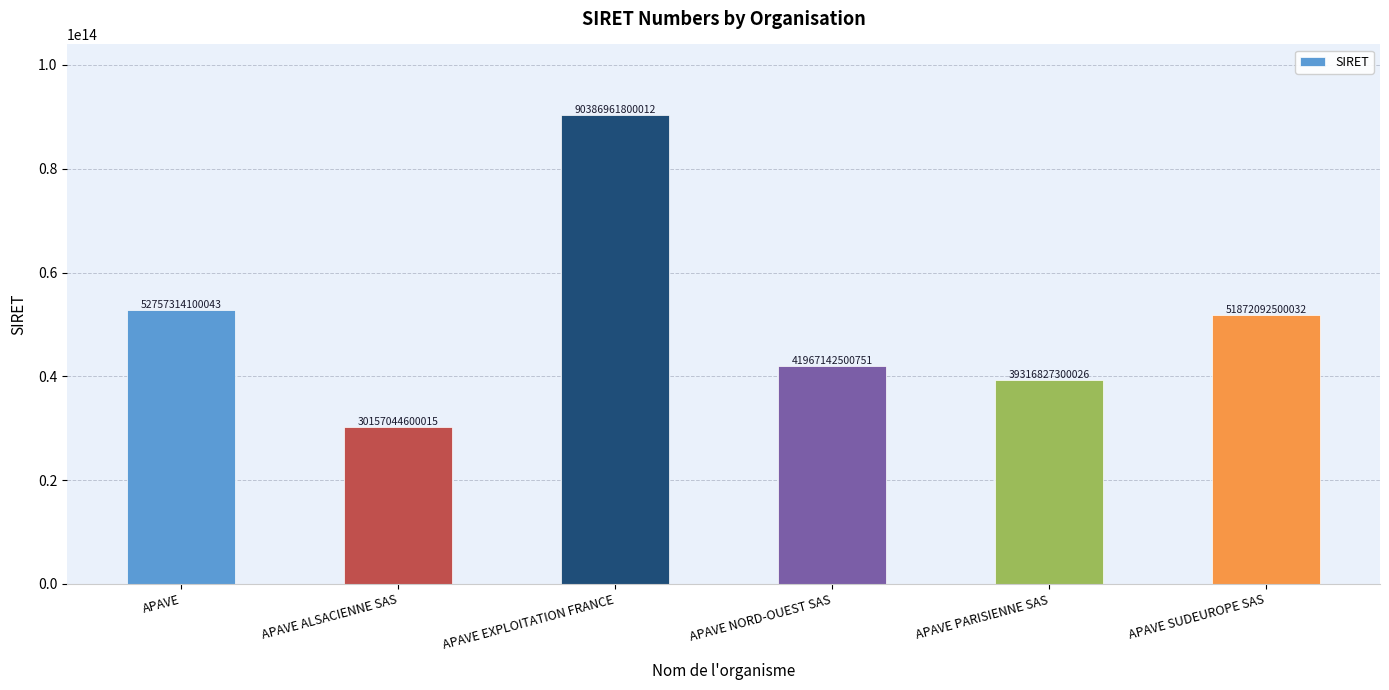

Is it true that the value at APAVE is 16800348550352?

False